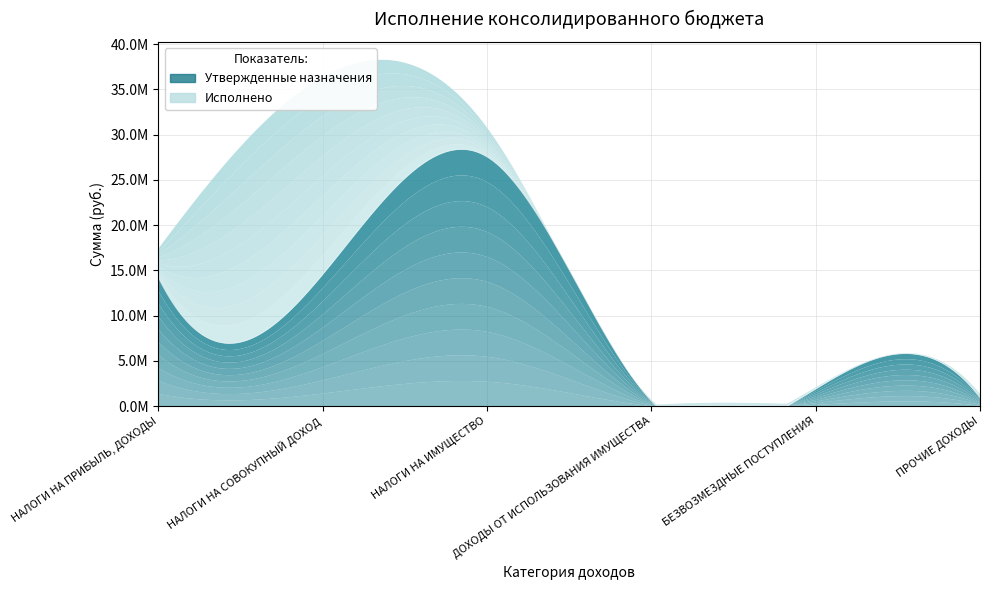

True or false: Утвержденные назначения has a value of 877400.0 at ПРОЧИЕ ДОХОДЫ.

True